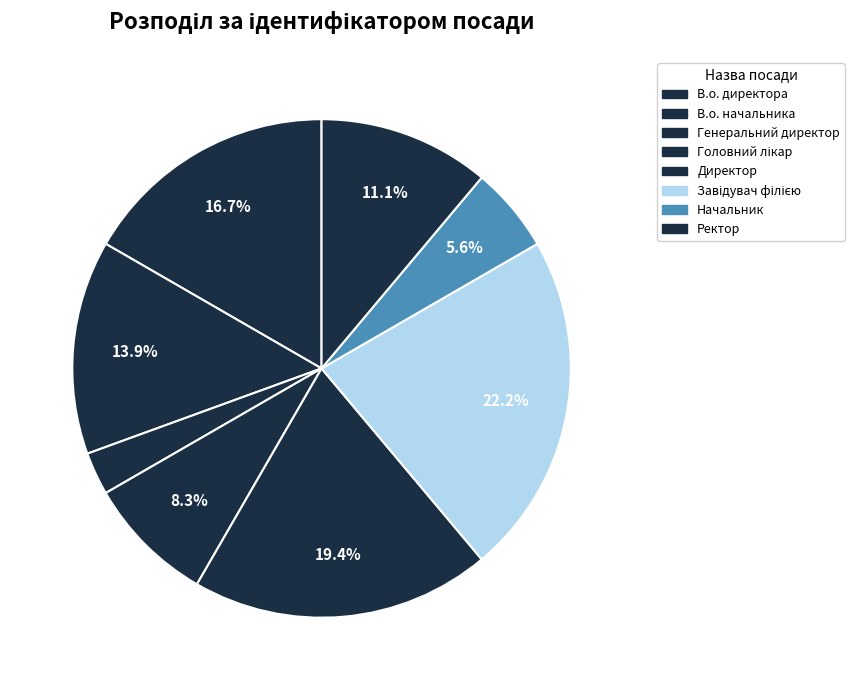

How many slices are in this pie chart?

8